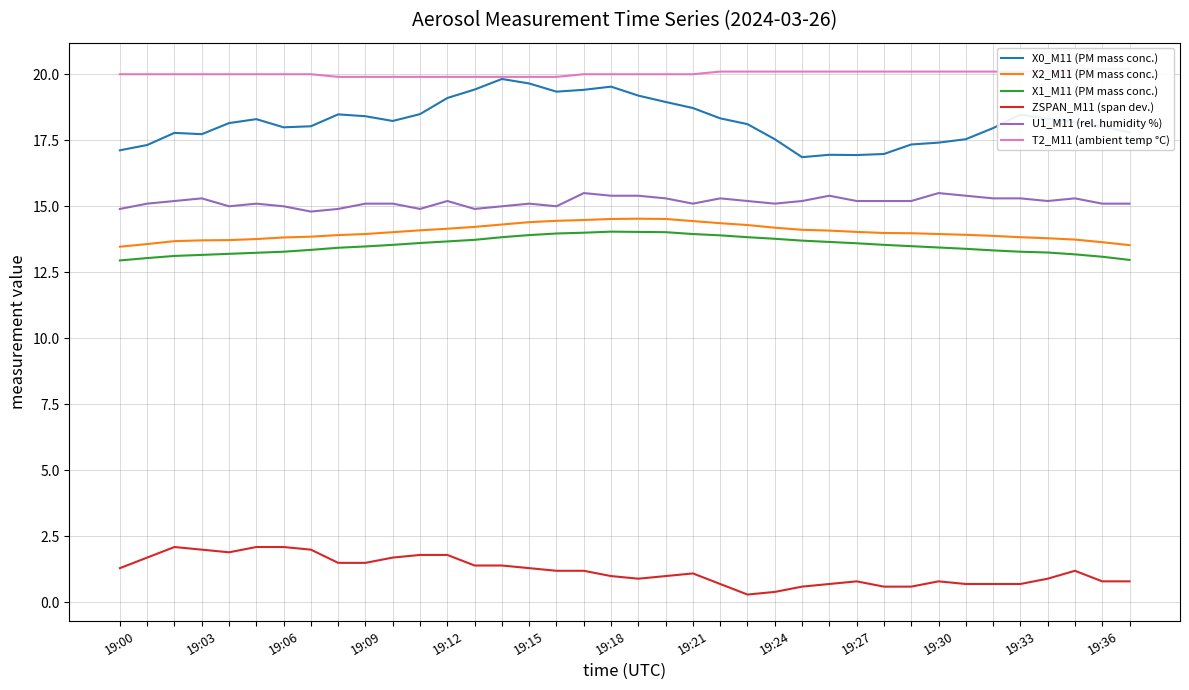

What is the total value across all series at 20?

83.8